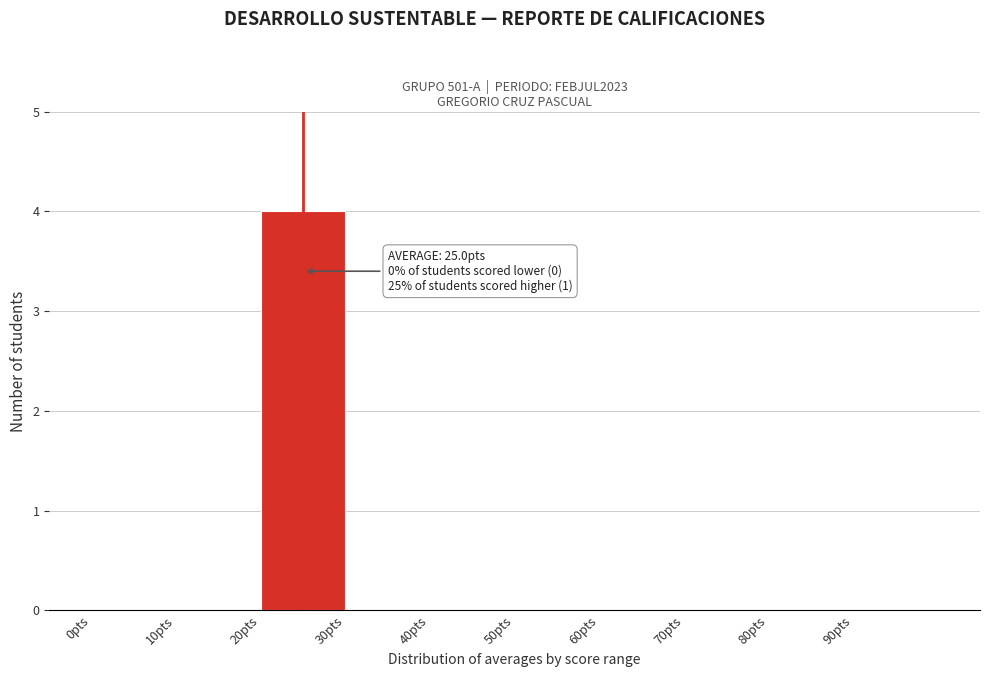

Over which range of the x-axis is the bar tallest?

20 to 30